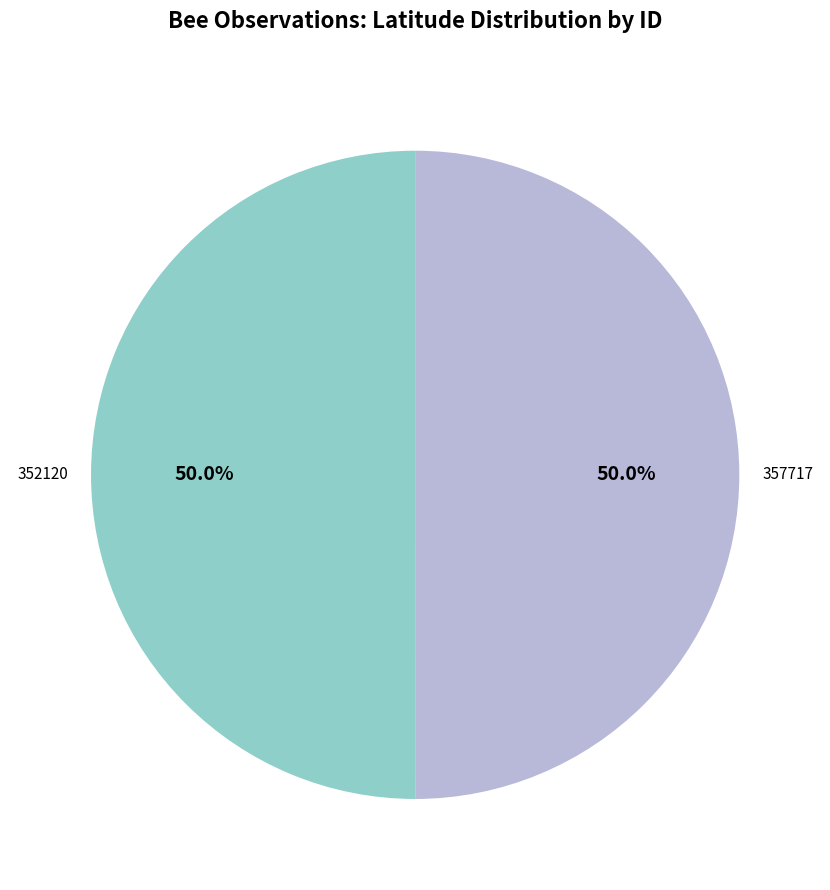

How many slices are in this pie chart?

2